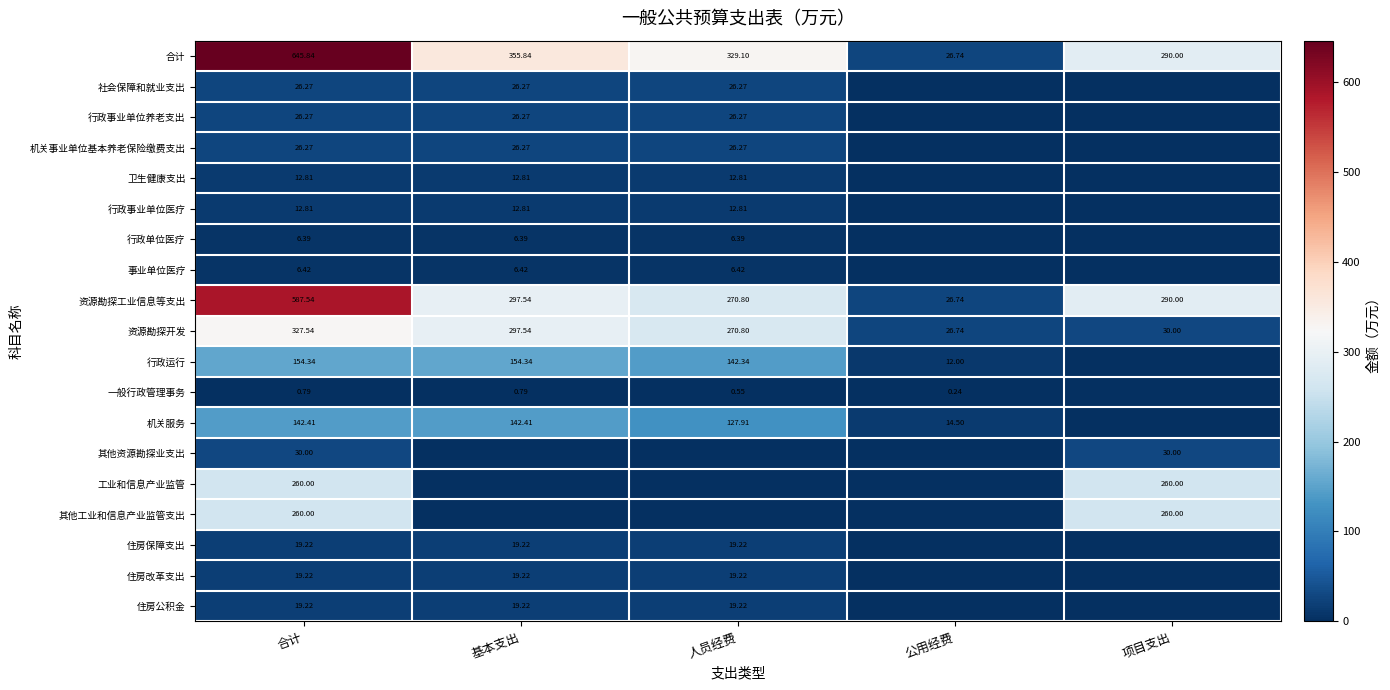

At which label does 合计 first exceed 329?

合计